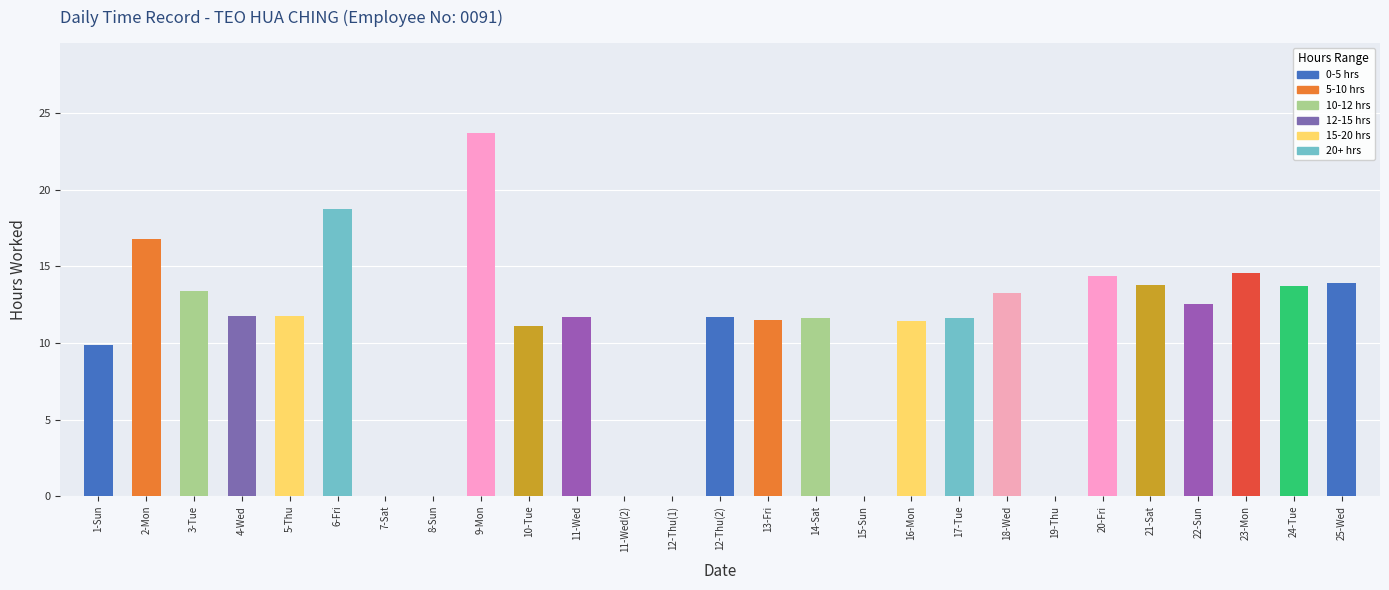

Where does the data first go above 11?

2-Mon